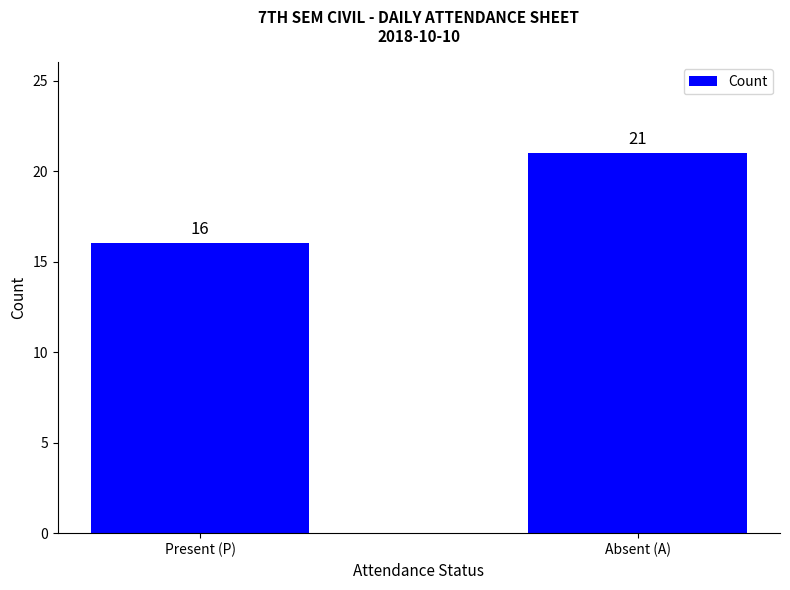

How many values are between 16 and 21?

2